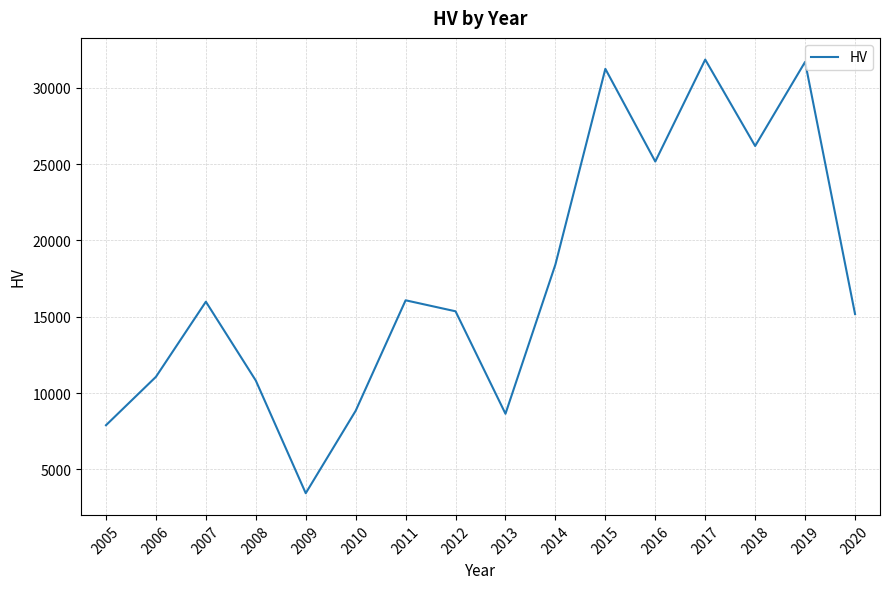

What is the change in value from 2005 to 2011?

+8182